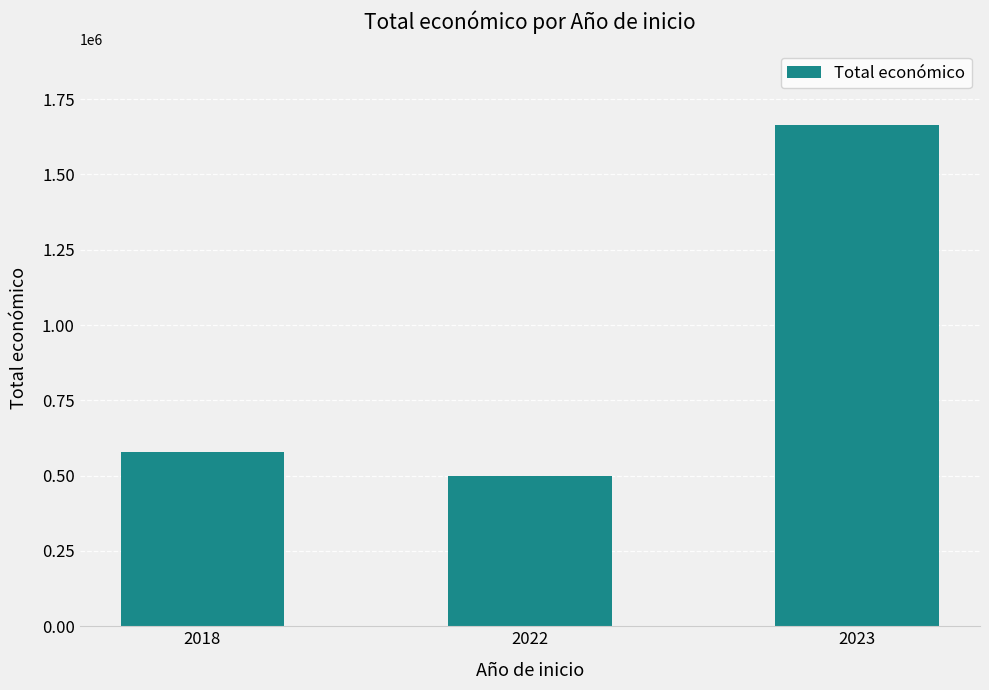

How many categories are shown in the chart?

3